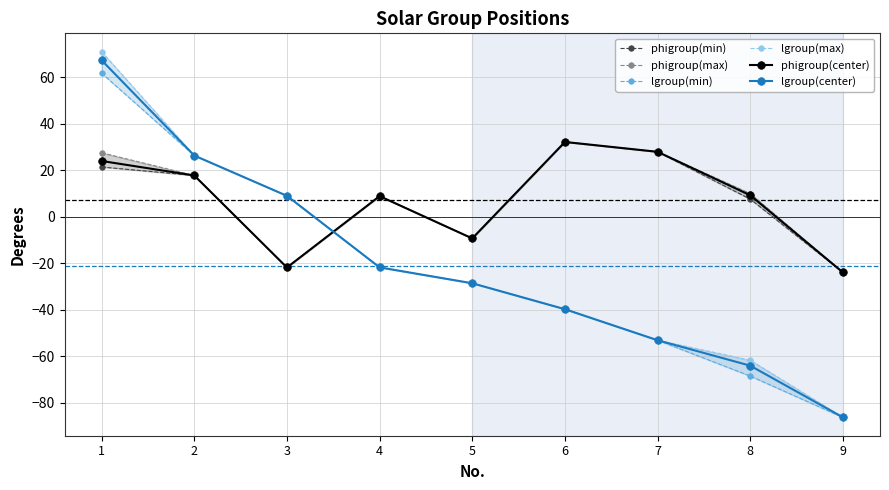

Reading left to right, extract all data points from this chart.

phigroup(min): 1=21.5	2=17.8	3=-21.7	4=9.0	5=-9.2	6=32.3	7=28.0	8=7.7	9=-23.9
phigroup(max): 1=27.6	2=17.8	3=-21.7	4=9.0	5=-9.2	6=32.3	7=28.0	8=10.1	9=-23.9
lgroup(min): 1=61.8	2=26.4	3=9.1	4=-21.7	5=-28.5	6=-39.7	7=-53.0	8=-68.4	9=-86.2
lgroup(max): 1=71.1	2=26.4	3=9.1	4=-21.6	5=-28.5	6=-39.6	7=-53.0	8=-61.6	9=-86.1
phigroup(center): 1=24.1	2=17.8	3=-21.7	4=9.0	5=-9.2	6=32.3	7=28.0	8=9.3	9=-23.9
lgroup(center): 1=67.4	2=26.4	3=9.1	4=-21.7	5=-28.5	6=-39.7	7=-53.0	8=-64.0	9=-86.2